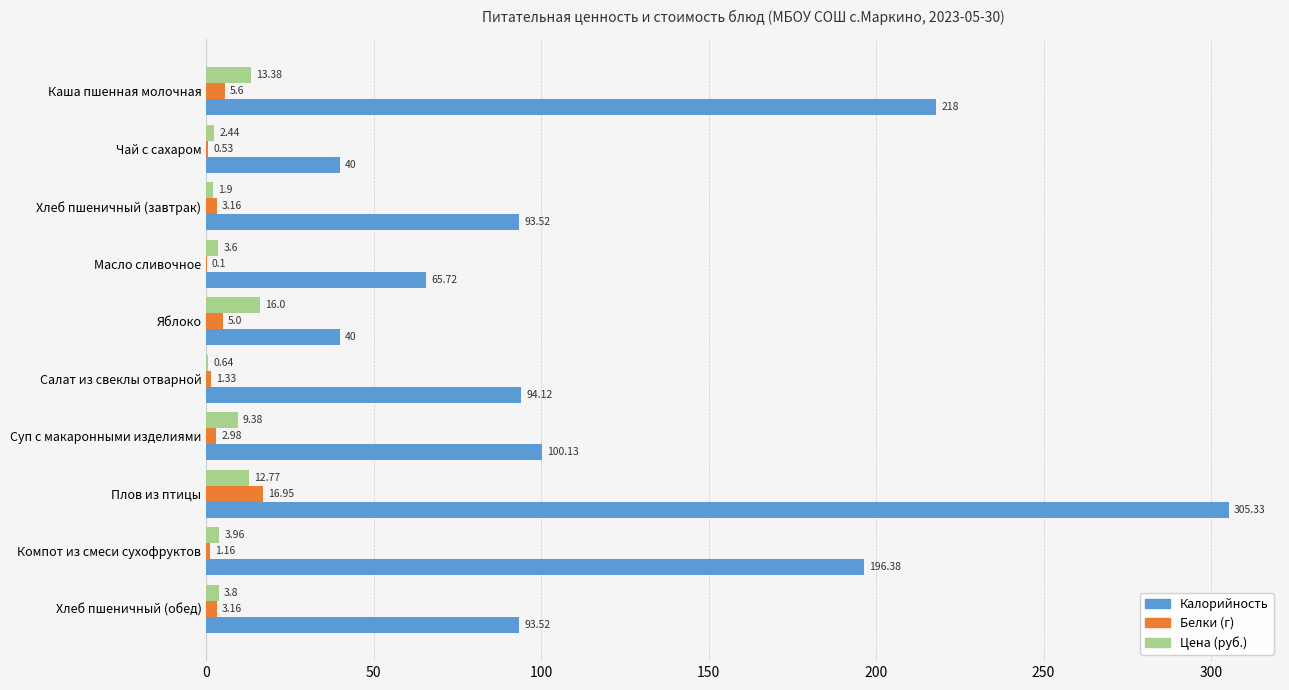

Is the value of Калорийность at Салат из свеклы отварной greater than the value of Цена (руб.) at Плов из птицы?

Yes